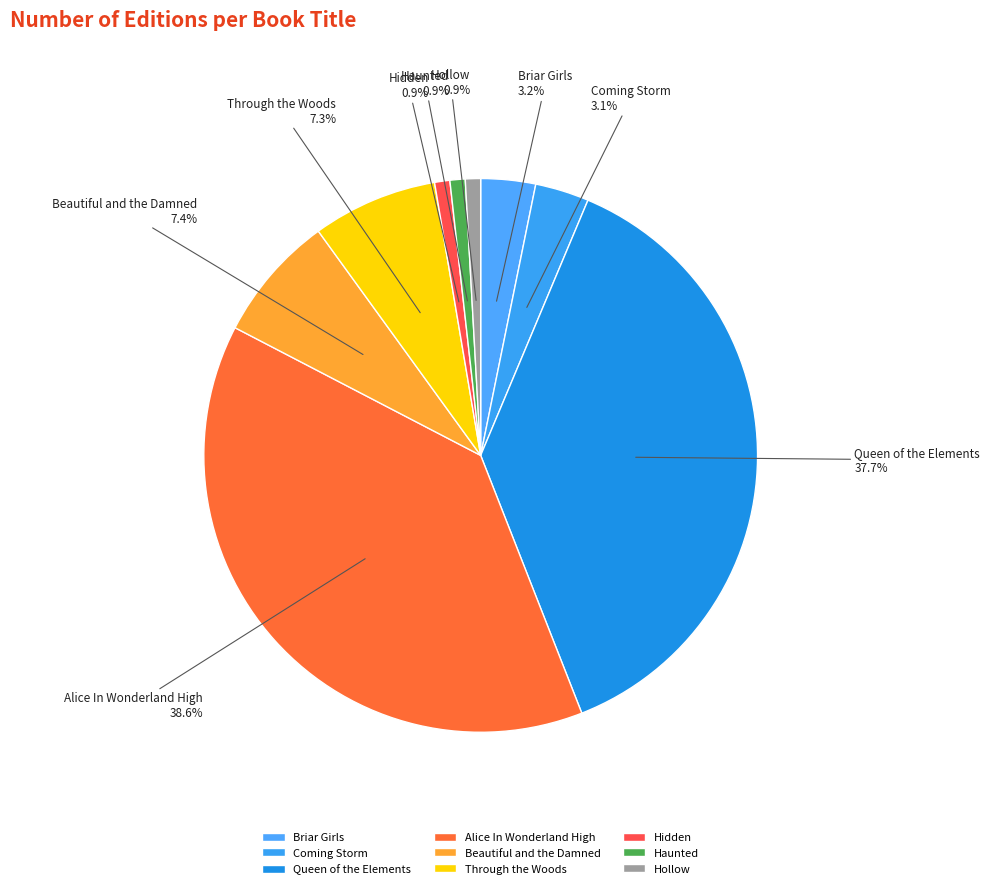

Is there a majority slice in this chart?

No